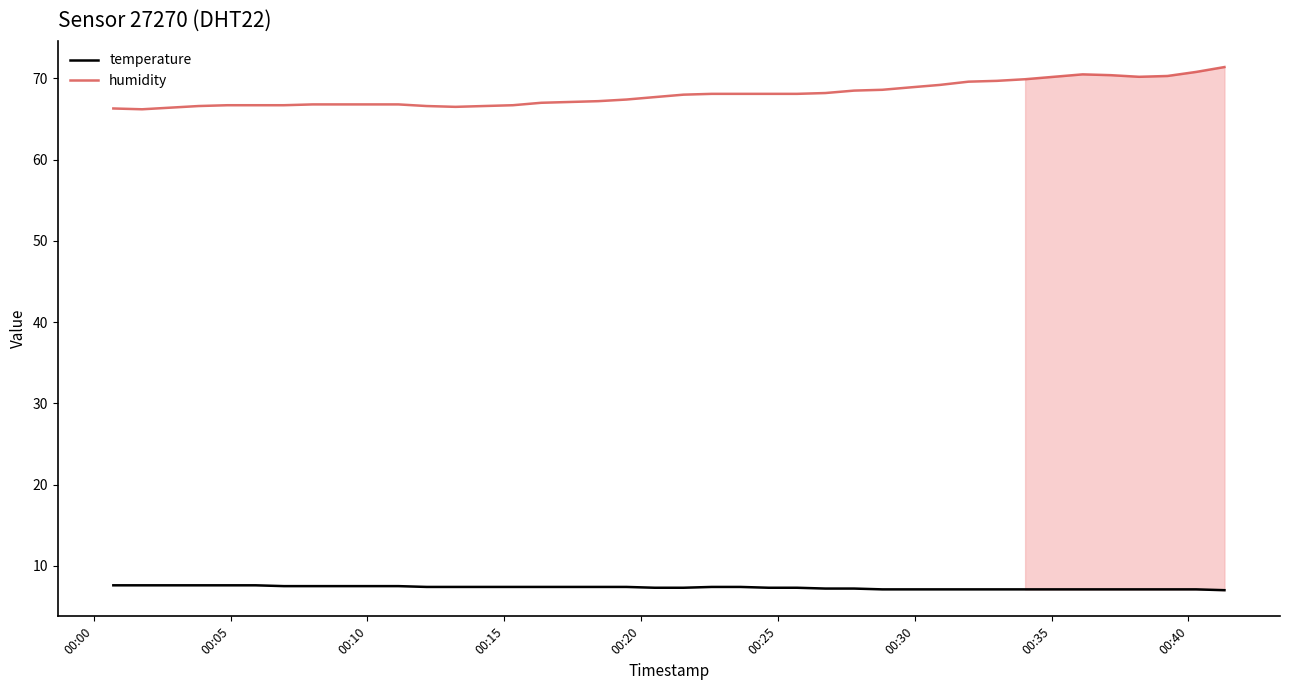

True or false: temperature and humidity cross at least once.

False